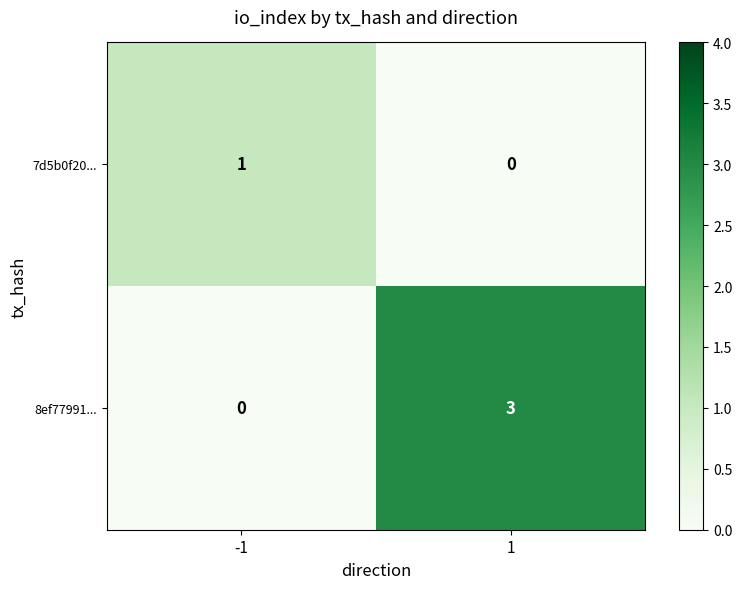

Reading right to left, transcribe all the data shown in this chart.

7d5b0f20...: 1=0	-1=1
8ef77991...: 1=3	-1=0